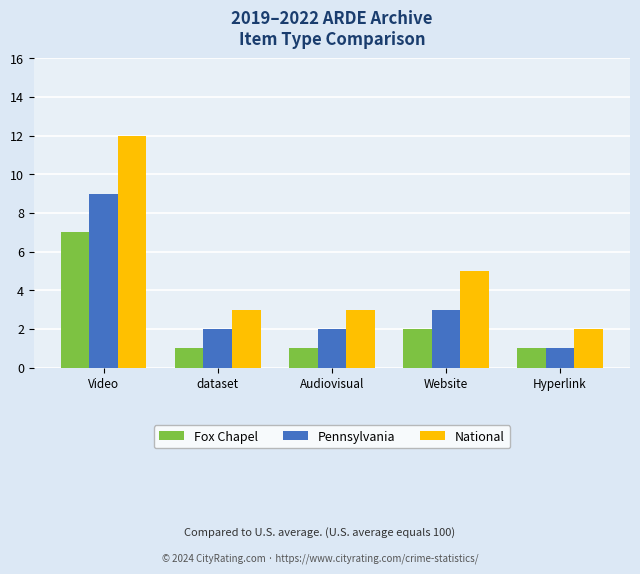

What are all the series names shown in the legend?

Fox Chapel, Pennsylvania, National